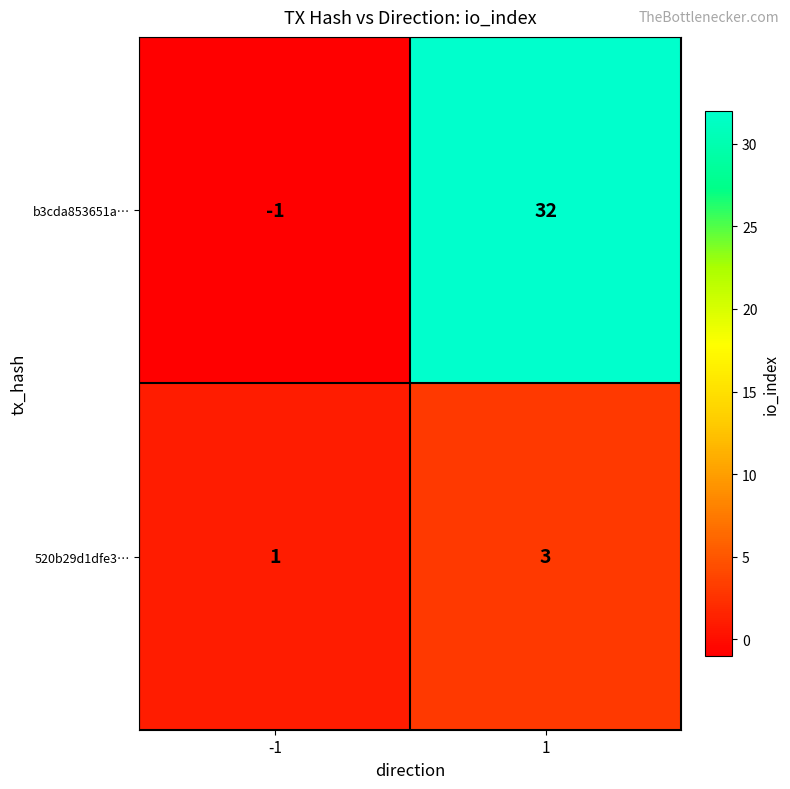

Rank the series at 1 from lowest to highest value.

520b29d1dfe3…, b3cda853651a…